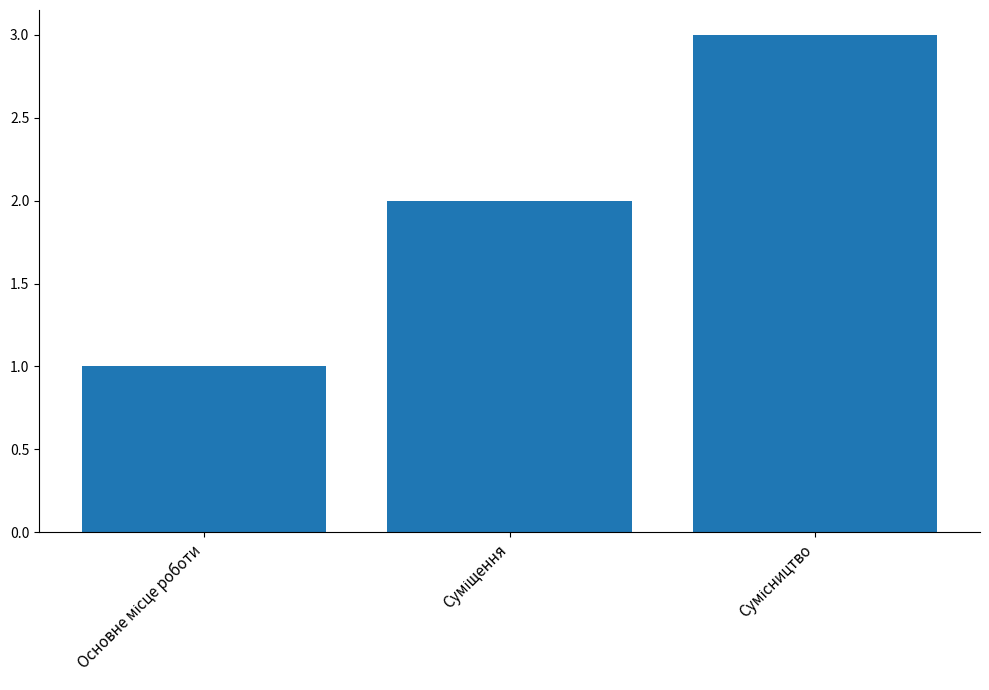

Reading left to right, extract all data points from this chart.

1	2	3